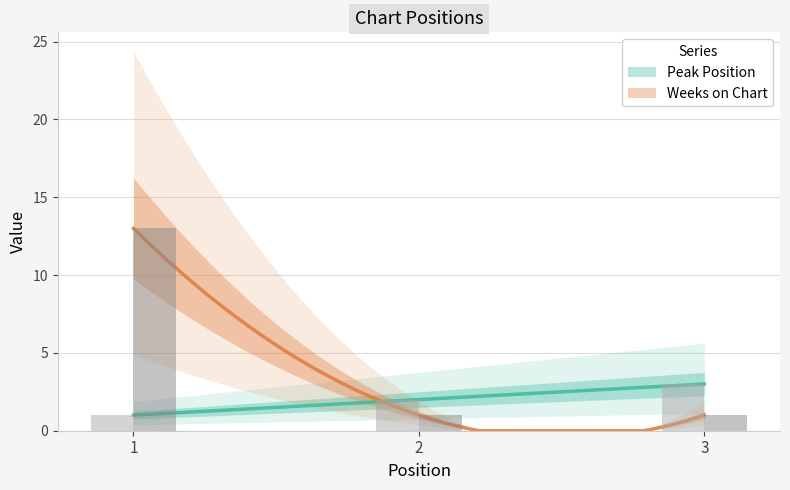

What is the spread (max minus min) of values at 2?

1